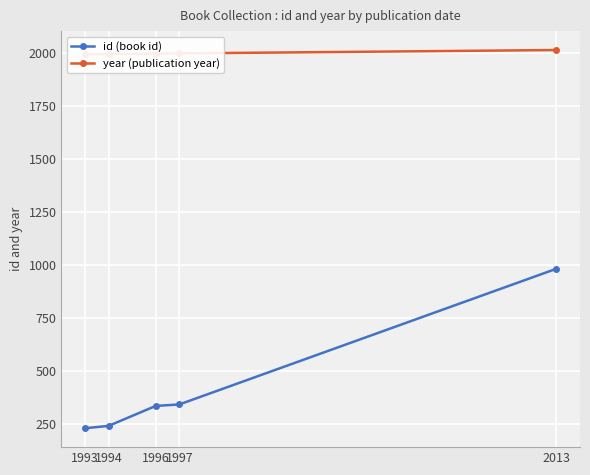

True or false: id (book id) has a value of 232 at 1993.

True